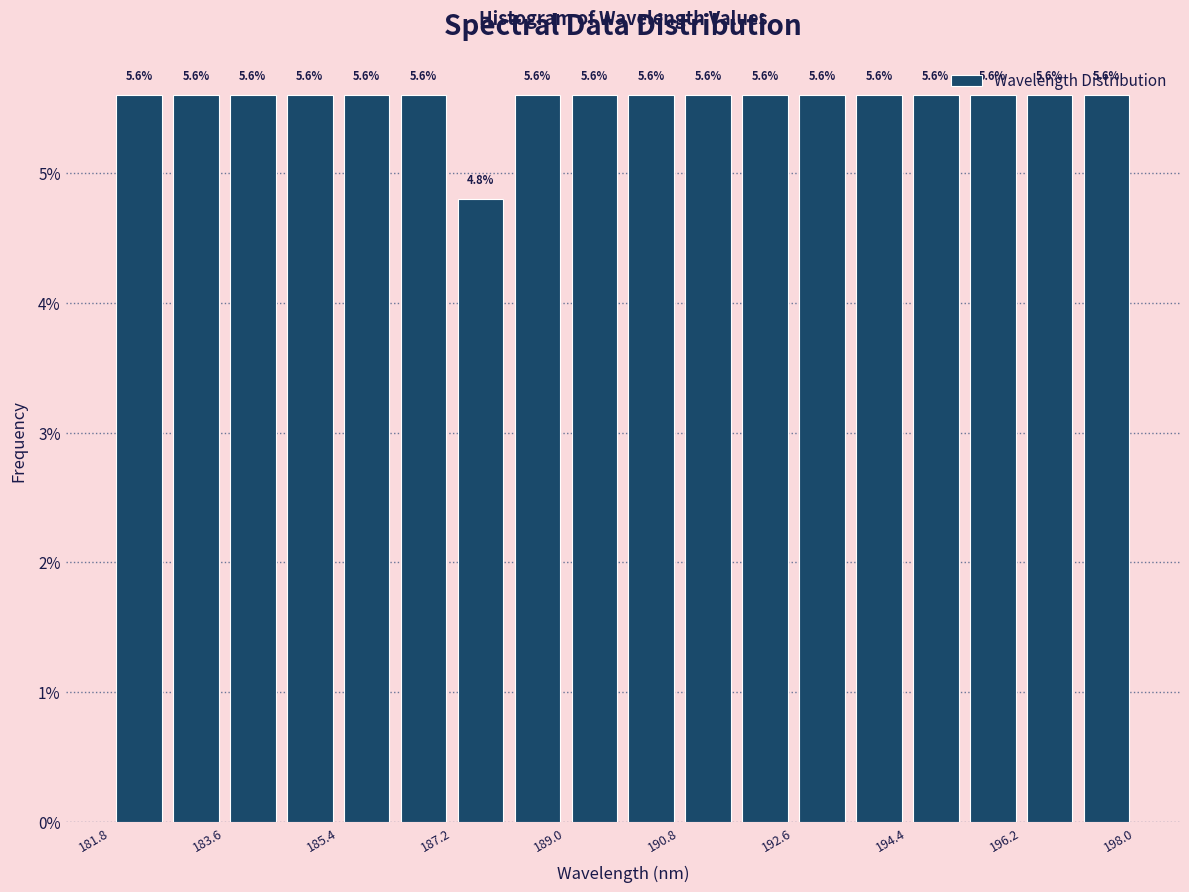

Reading left to right, list every bar in this chart as the range it spans on the x-axis followed by its height. The bar edges are not printed on the chart, so give them approximately, as read against the axis.

181.8 to 182.8: 5.6
182.8 to 183.6: 5.6
183.6 to 184.6: 5.6
184.6 to 185.4: 5.6
185.4 to 186.4: 5.6
186.4 to 187.2: 5.6
187.2 to 188.2: 4.8
188.2 to 189.0: 5.6
189.0 to 190.0: 5.6
190.0 to 190.8: 5.6
190.8 to 191.8: 5.6
191.8 to 192.6: 5.6
192.6 to 193.6: 5.6
193.6 to 194.4: 5.6
194.4 to 195.4: 5.6
195.4 to 196.2: 5.6
196.2 to 197.2: 5.6
197.2 to 198.0: 5.6